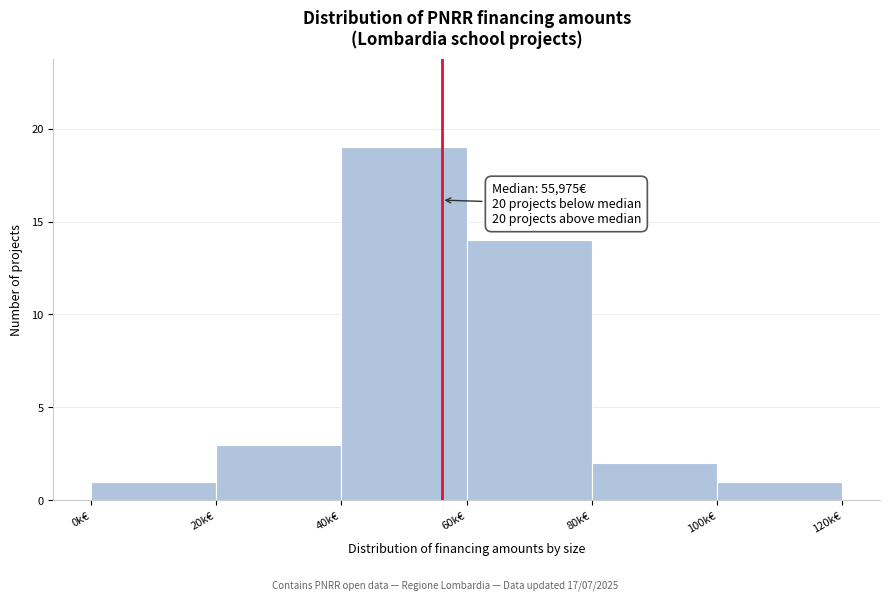

Reading left to right, list all the values displayed in this chart.

0k€=1	20k€=3	40k€=19	60k€=14	80k€=2	100k€=1